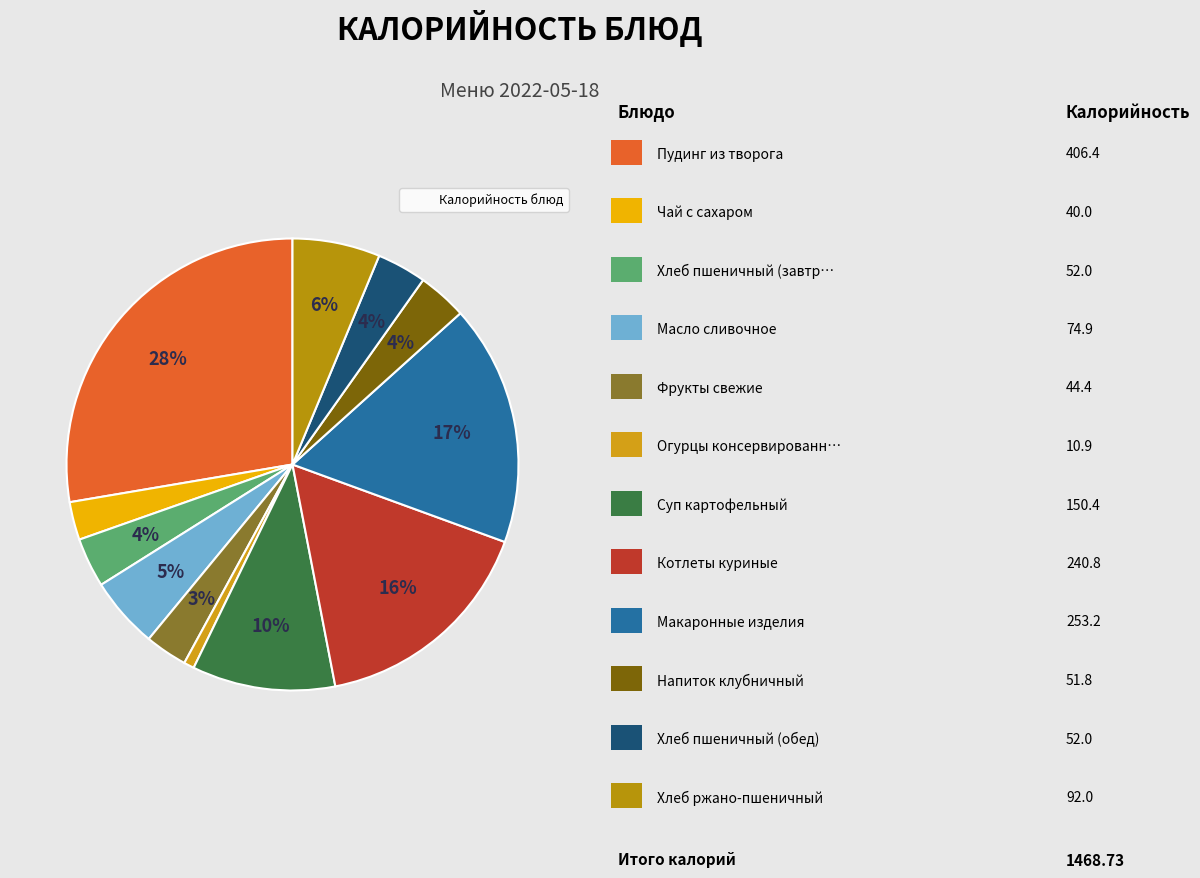

How many slices are in this pie chart?

12